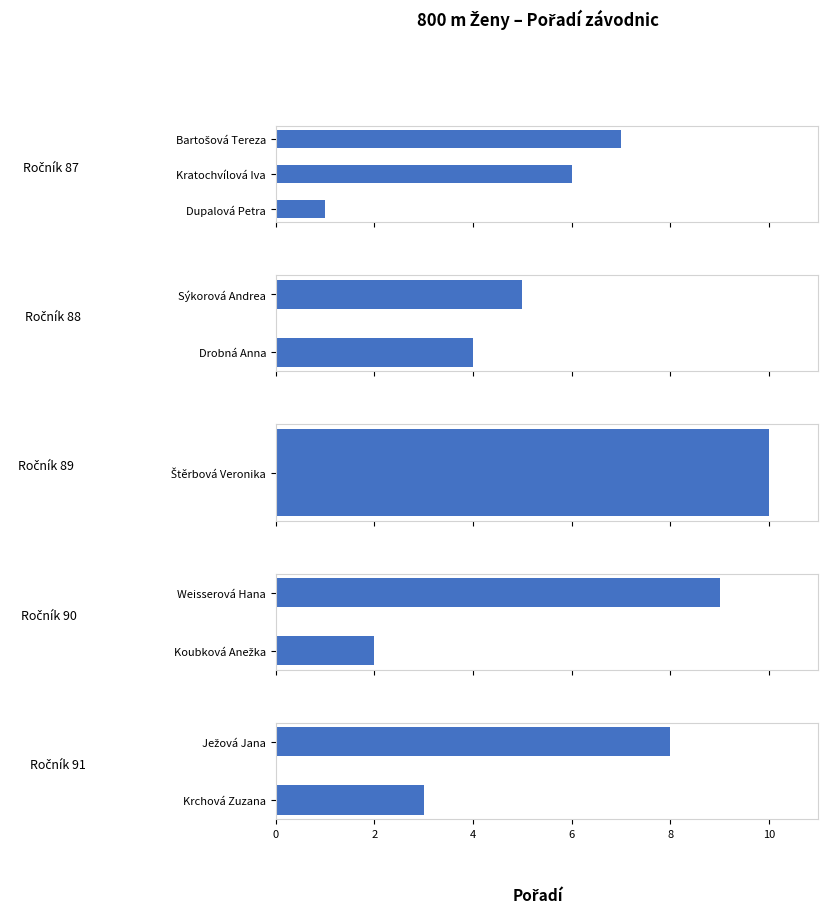

What is the change in value from Drobná Anna to Bartošová Tereza?

+3